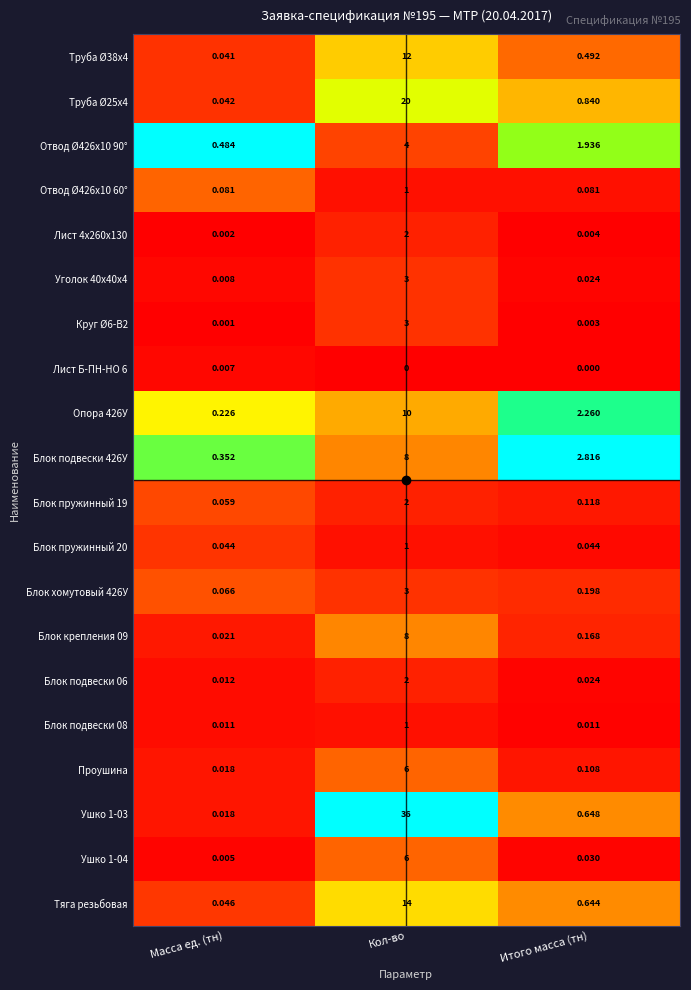

How many series are shown in this chart?

20